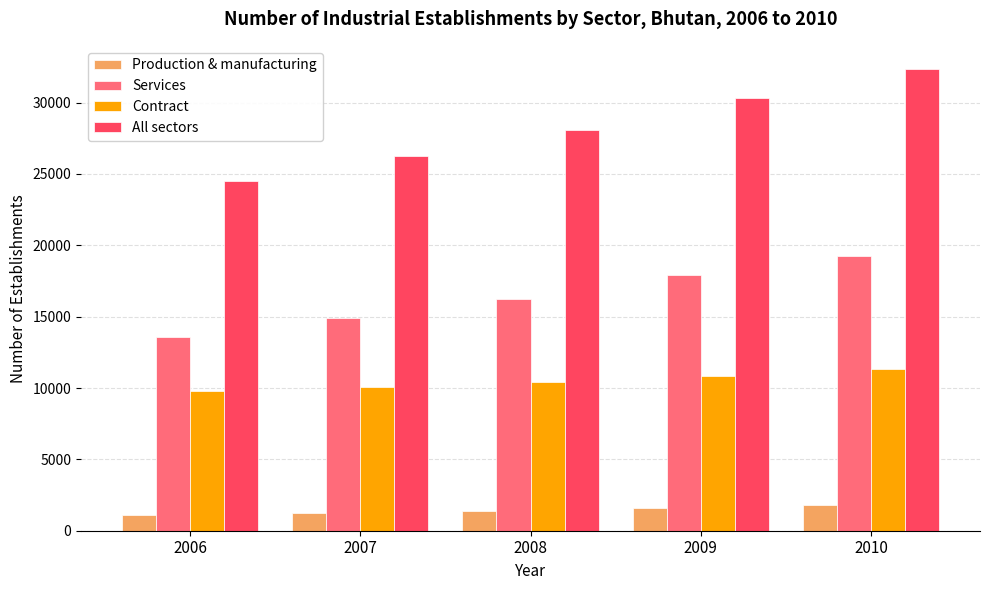

How many groups of bars are there?

5